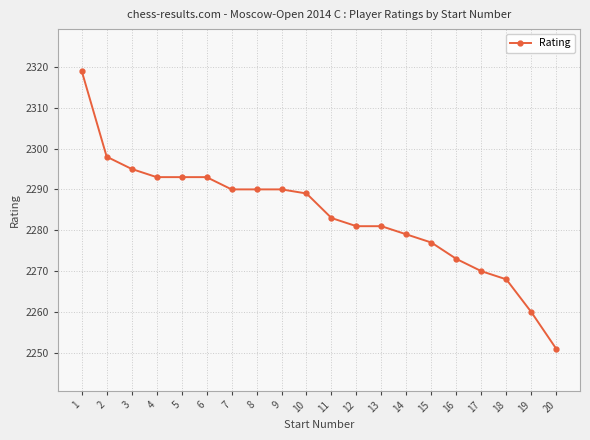

What is the difference between the values at 20 and 5?

42